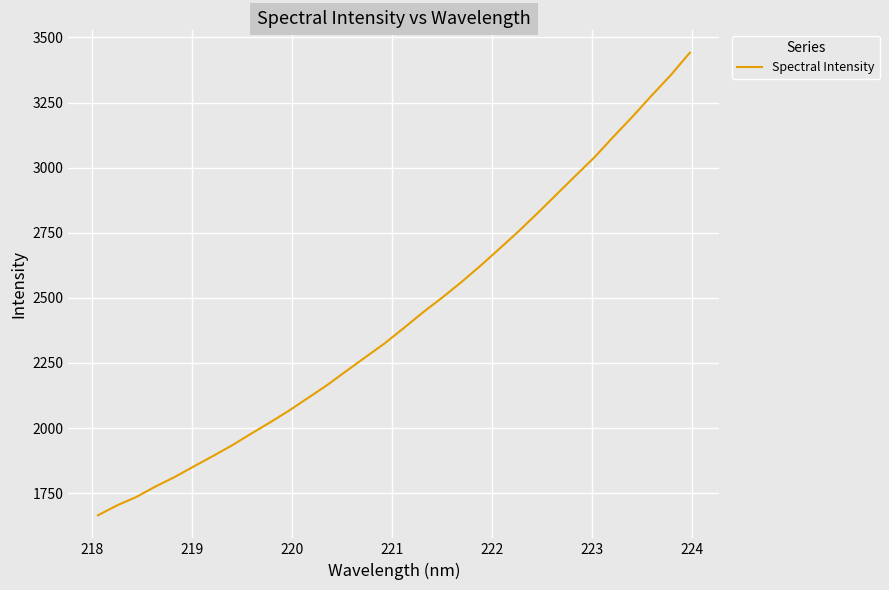

What is the difference between the maximum and minimum values?

1776.1